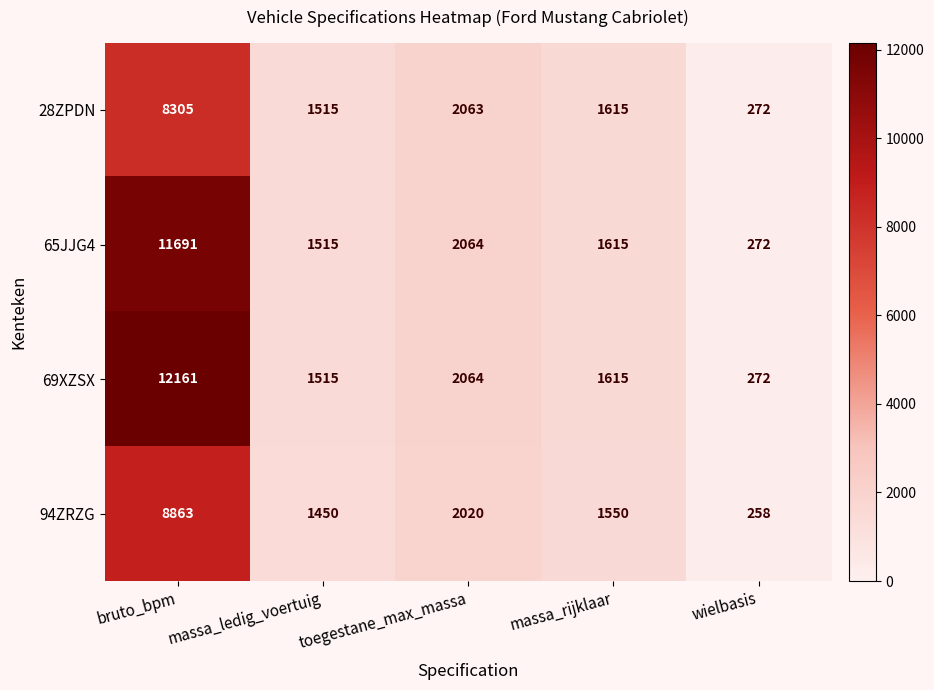

Which series has the largest range (max minus min)?

69XZSX